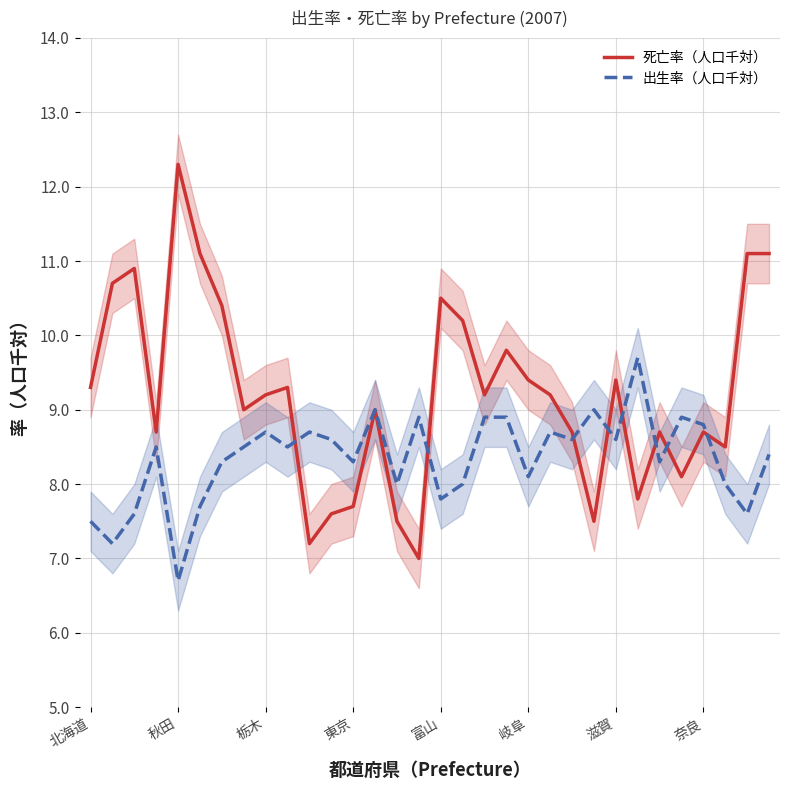

How many values in the 死亡率（人口千対） series are below 9?

13